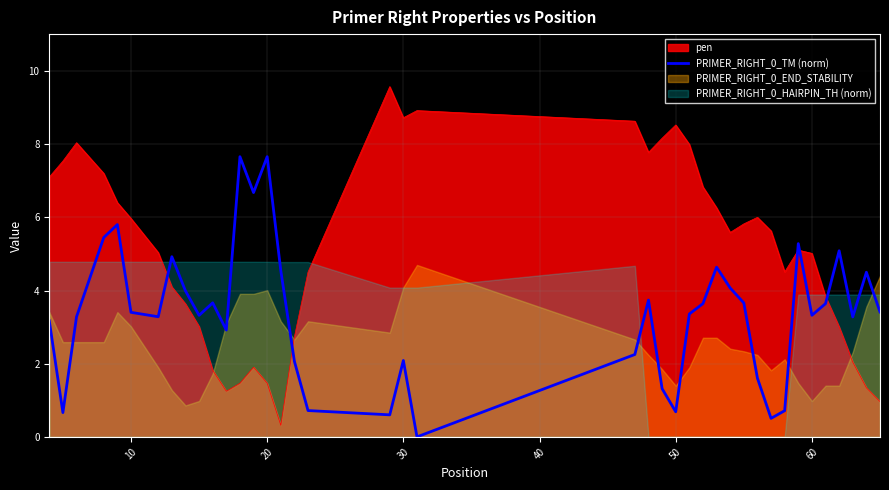

True or false: pen and PRIMER_RIGHT_0_TM (norm) intersect in this chart.

True